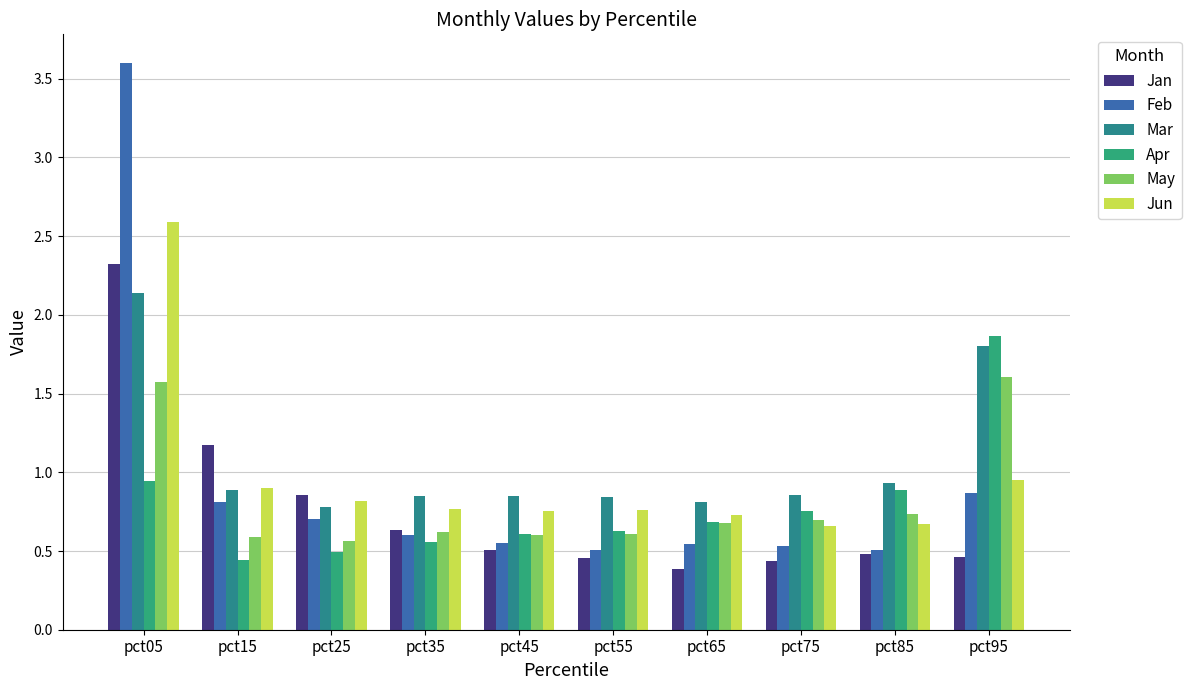

At which category does the chart reach its minimum across all series?

pct65